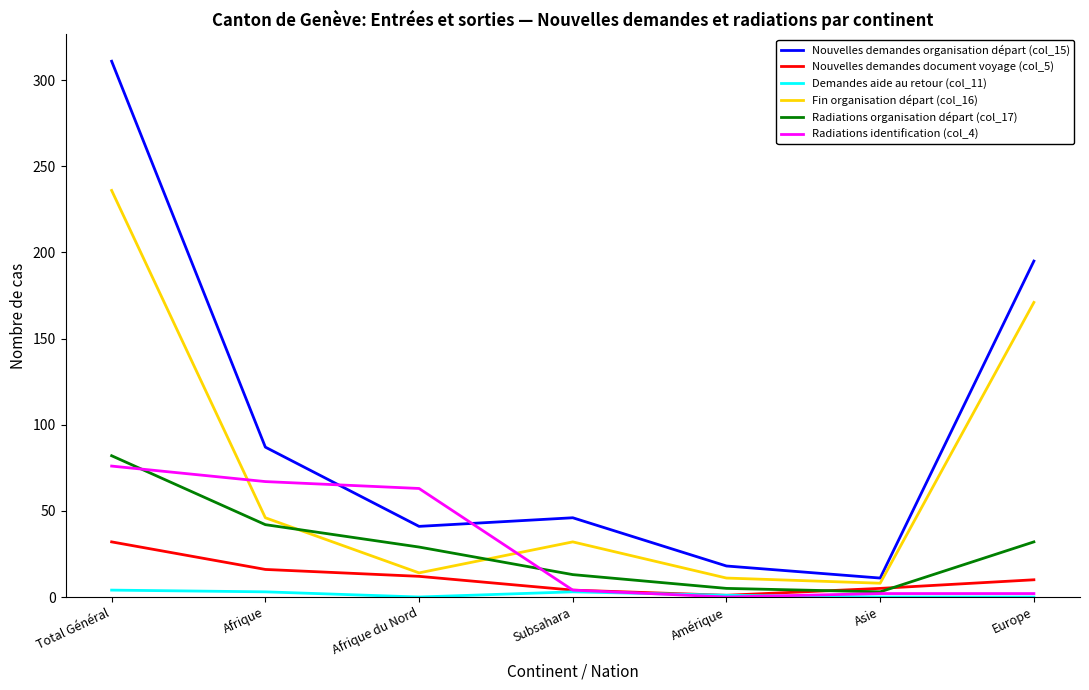

Which category has the highest value across all series?

Total Général